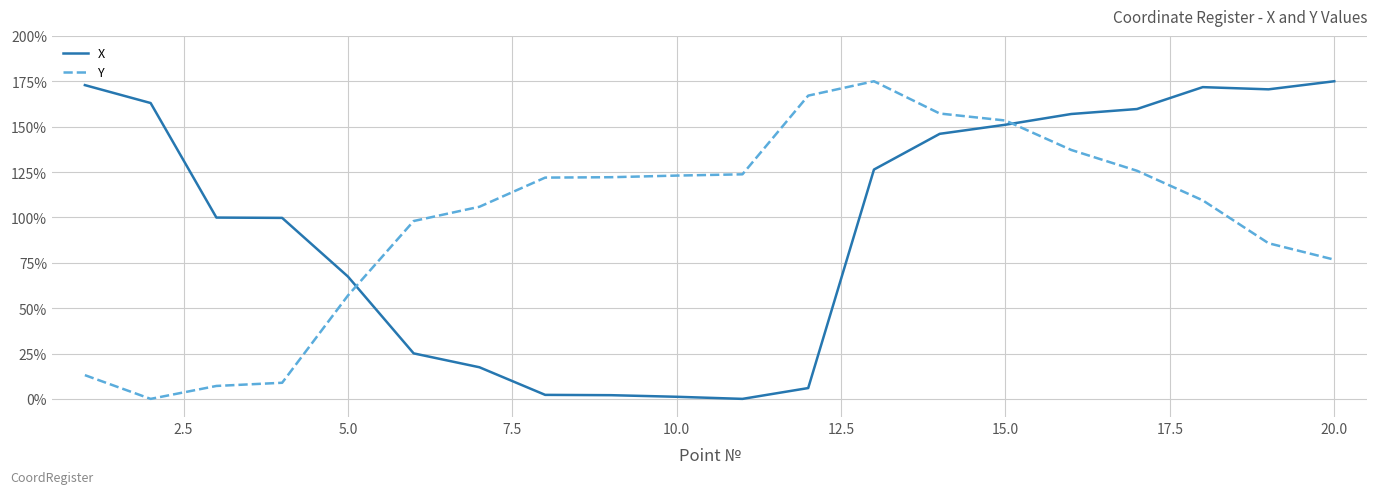

What is the maximum value shown in the chart?

175.0